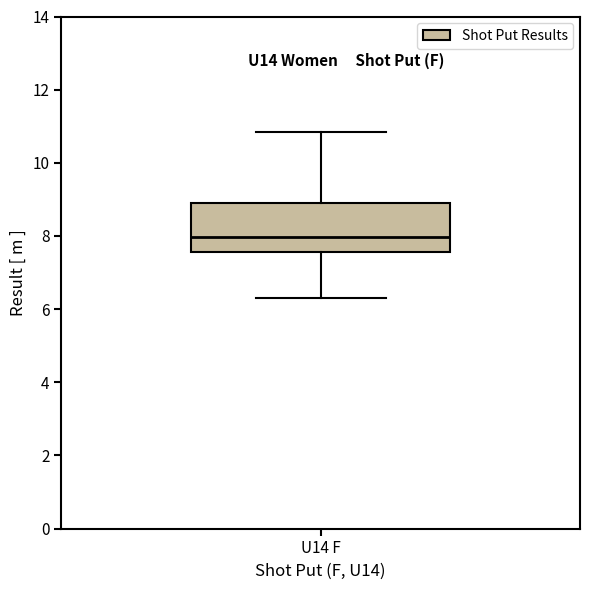

Transcribe this box plot: give where the median line is, the range the box spans, and where the two whiskers end, as read against the y-axis. The values are not printed on the chart, so give them approximately, as read against the axis.

median 8.0, box 7.6 to 8.8, whiskers 6.4 to 10.8